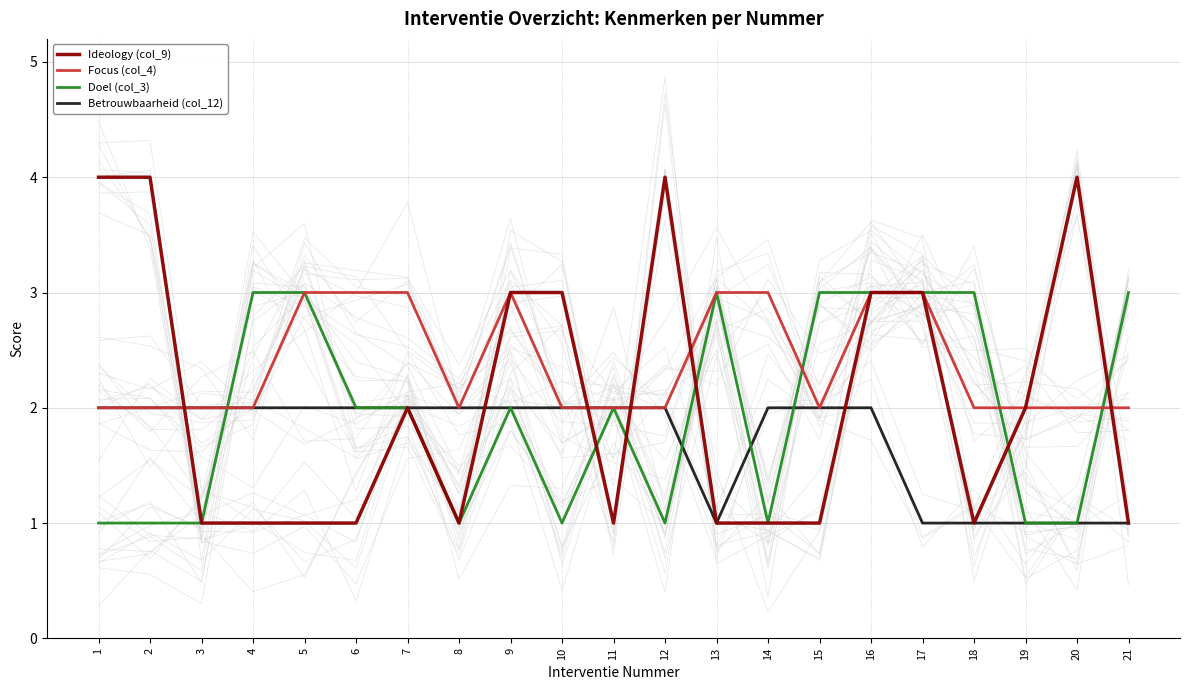

Rank the series by their maximum value, from lowest to highest.

Betrouwbaarheid (col_12), Focus (col_4), Doel (col_3), Ideology (col_9)